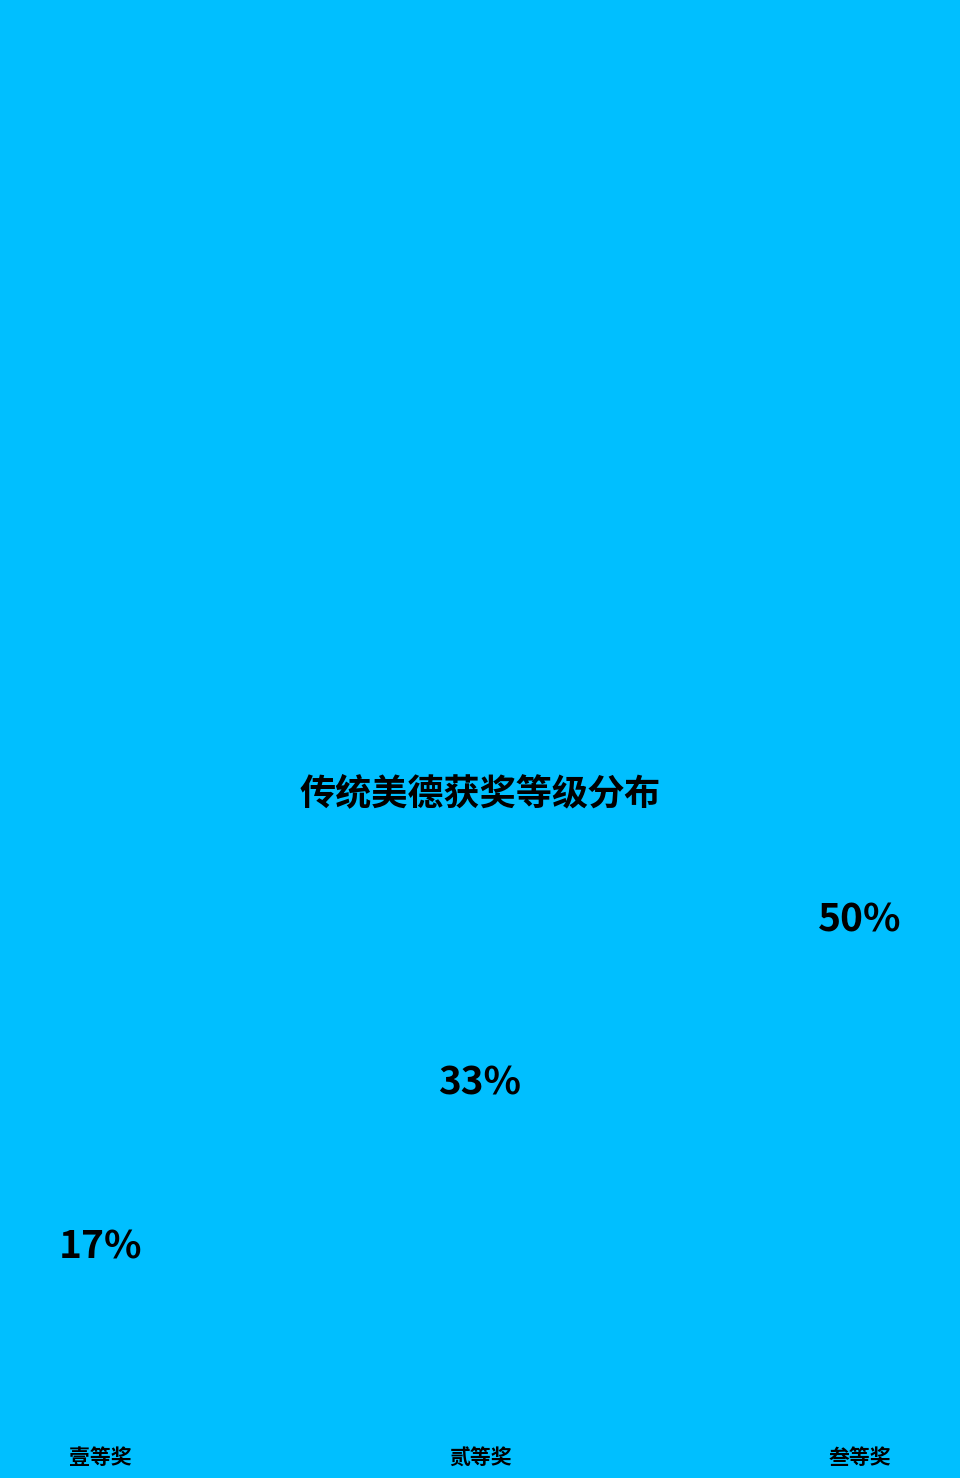

To the nearest percent, what percentage of the pie is 壹等奖?

17%